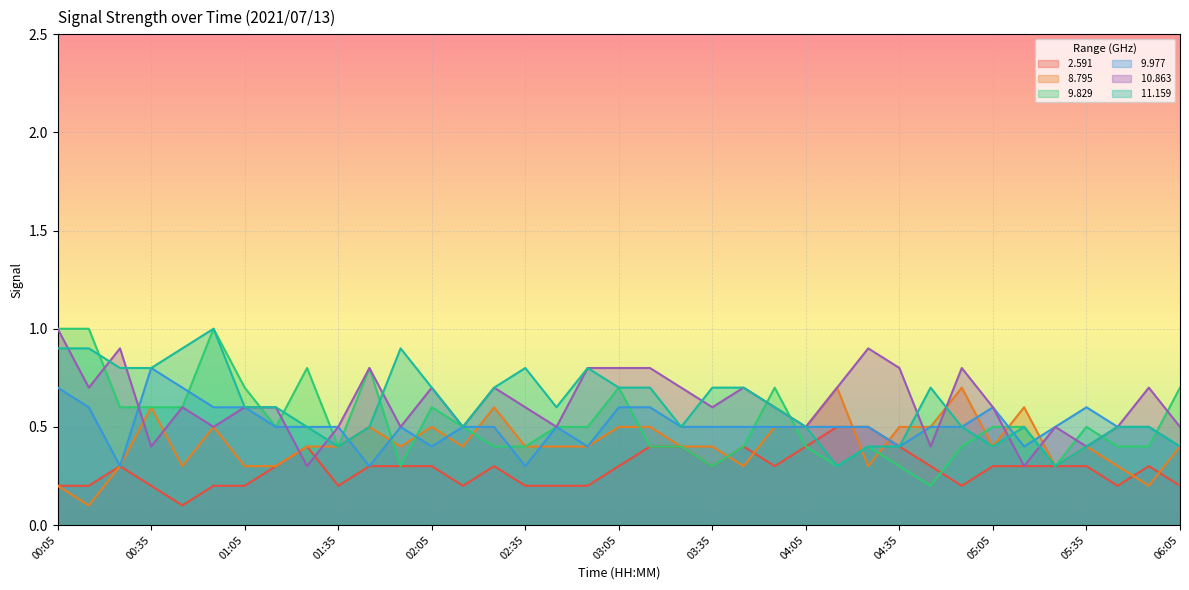

Count the number of categories in the chart.

37